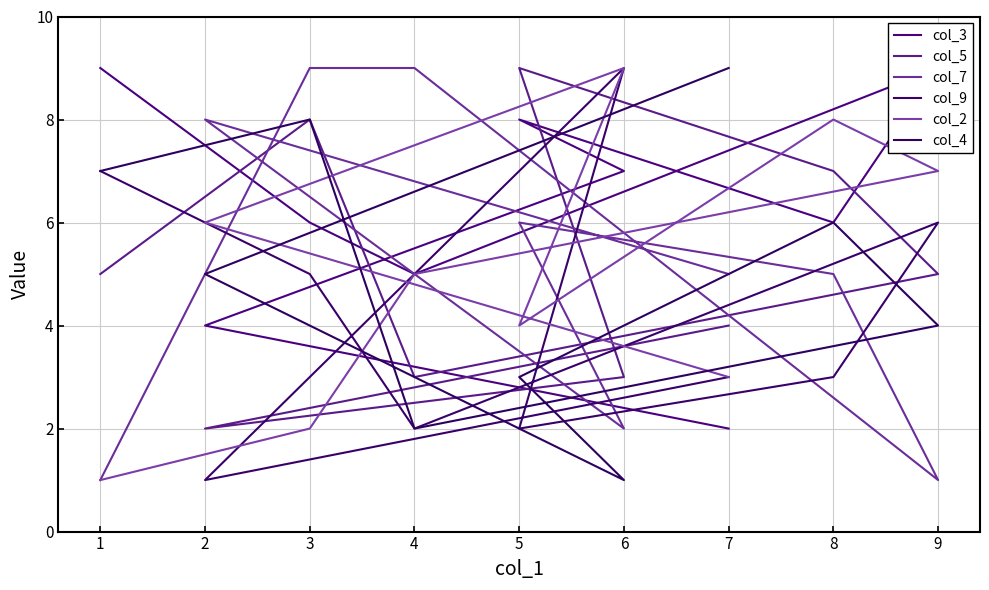

What is the sum of all col_5 values?

46